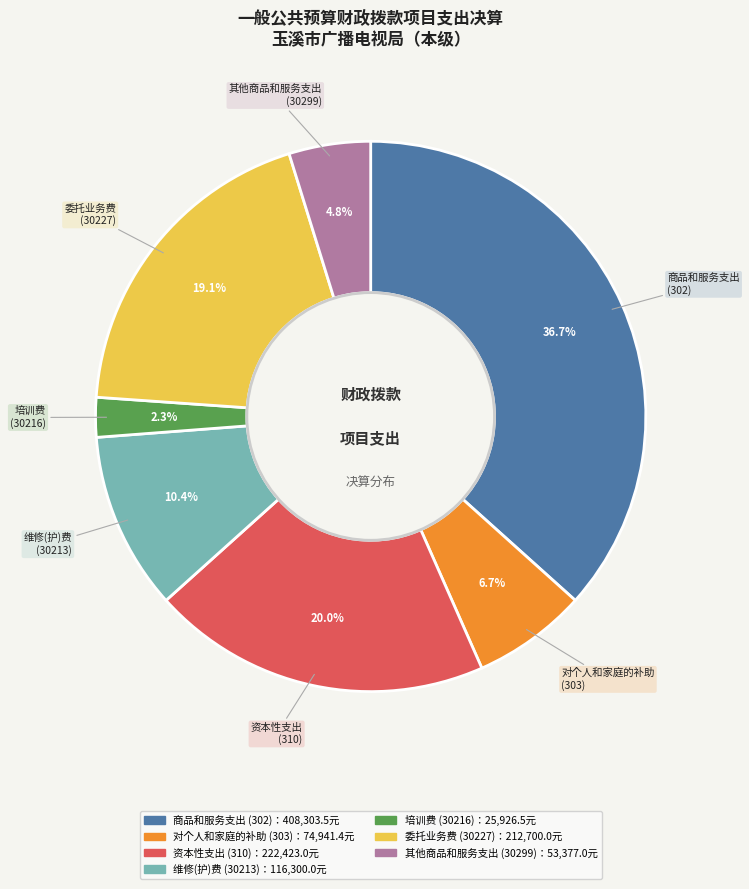

Is there any slice that represents more than half of the pie?

No